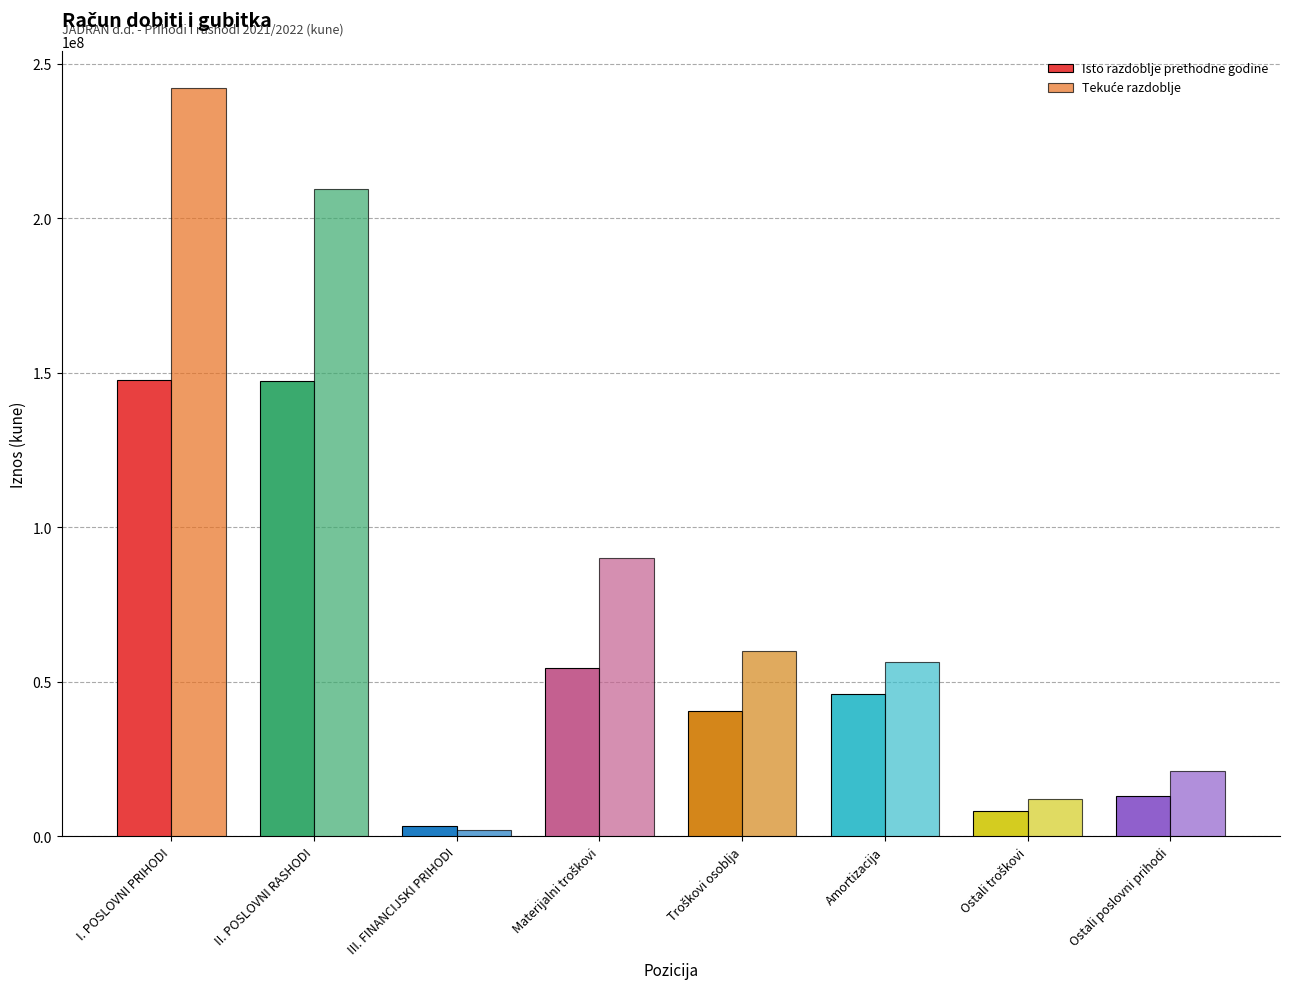

Are the bars horizontal?

No